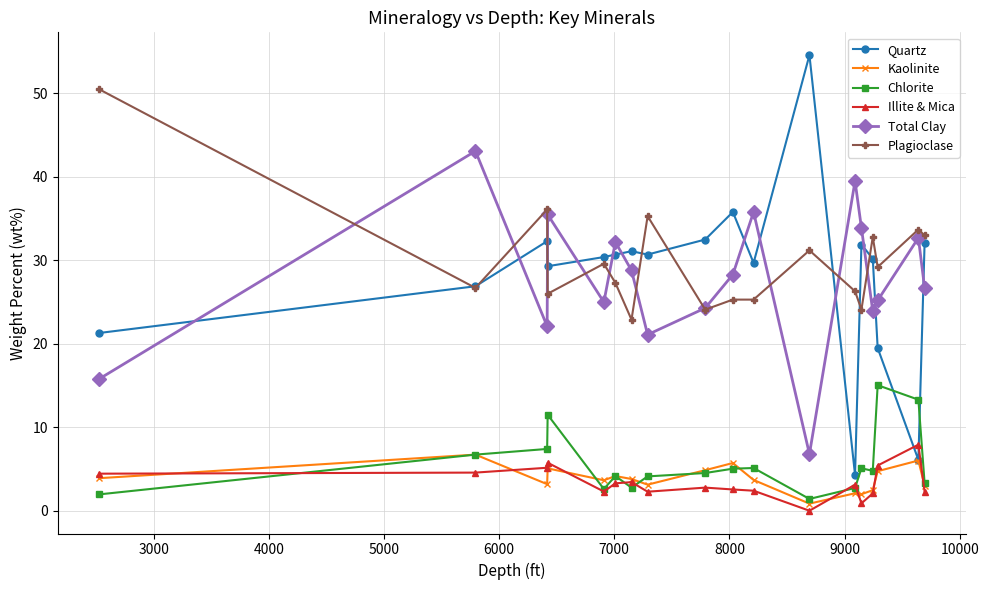

True or false: Quartz has more than 1 points higher than both neighbors.

True